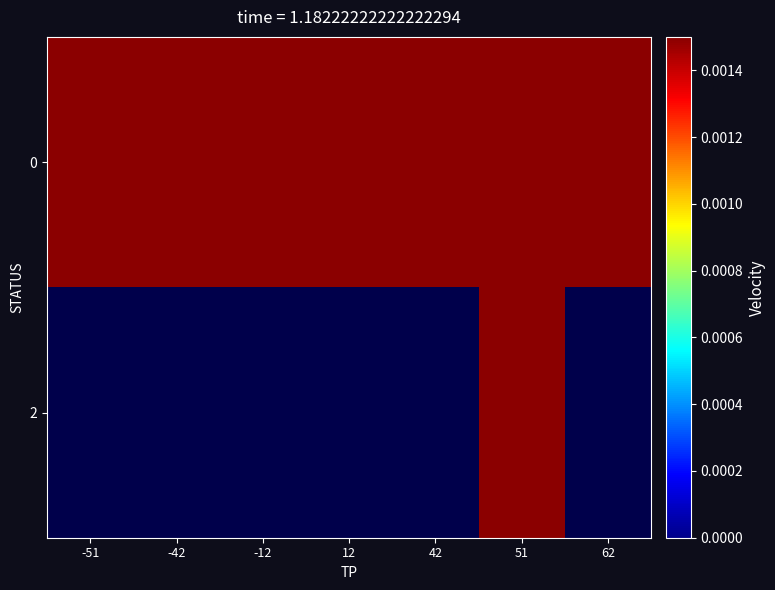

The value of 0 at -51 is 0.0. True or false?

False